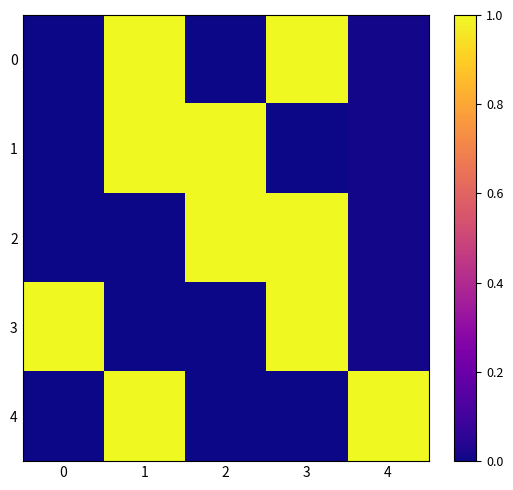

Which has a higher value, 2 or 3?

3